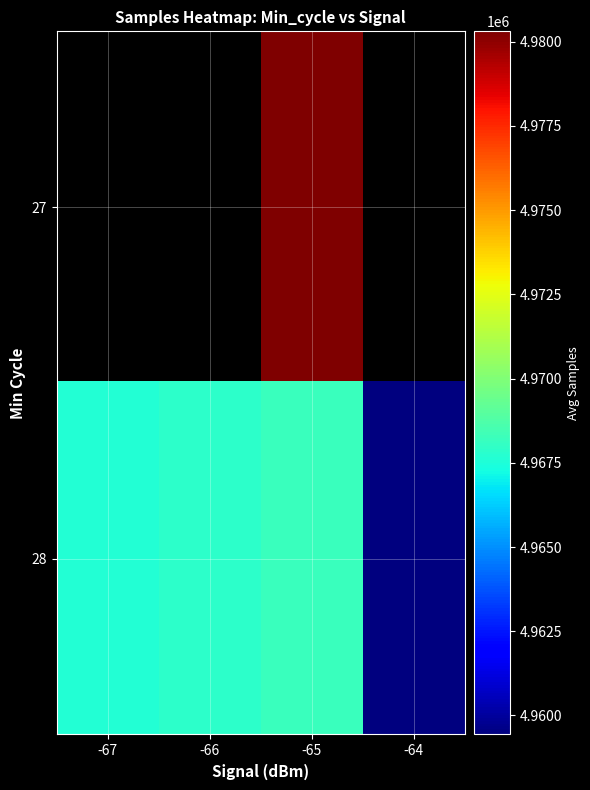

At -65, list the series in order from largest to smallest.

27, 28